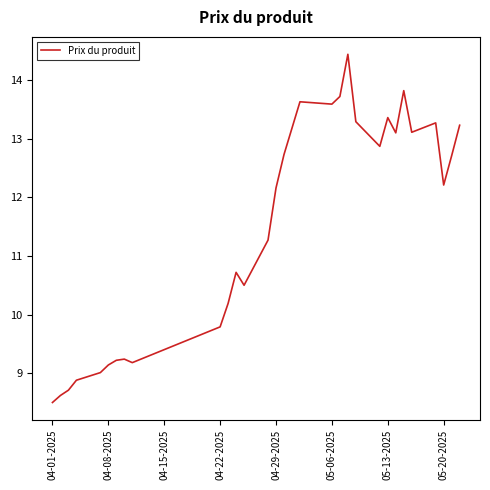

Reading left to right, extract all data points from this chart.

8.5	8.6	8.7	8.9	9.0	9.1	9.2	9.2	9.2	9.8	10.2	10.7	10.5	11.3	12.2	12.7	13.6	13.6	13.7	14.4	13.3	12.9	13.4	13.1	13.8	13.1	13.3	12.2	12.7	13.2